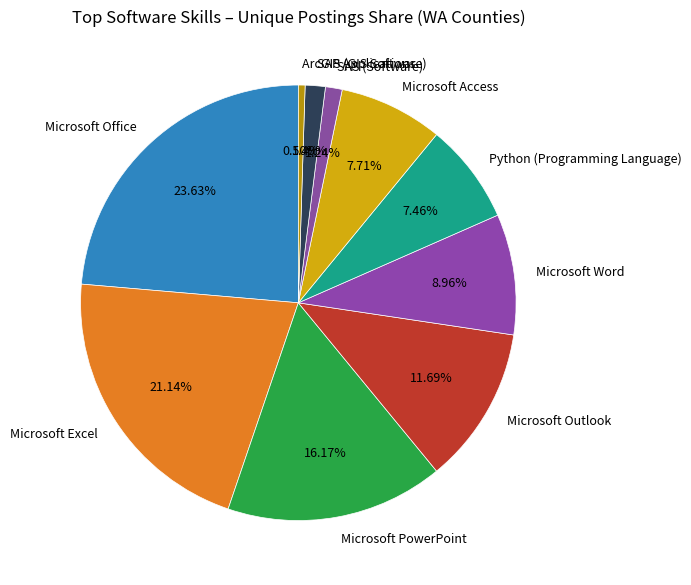

To the nearest percent, what is the difference between the largest and smallest slice percentages?

23%